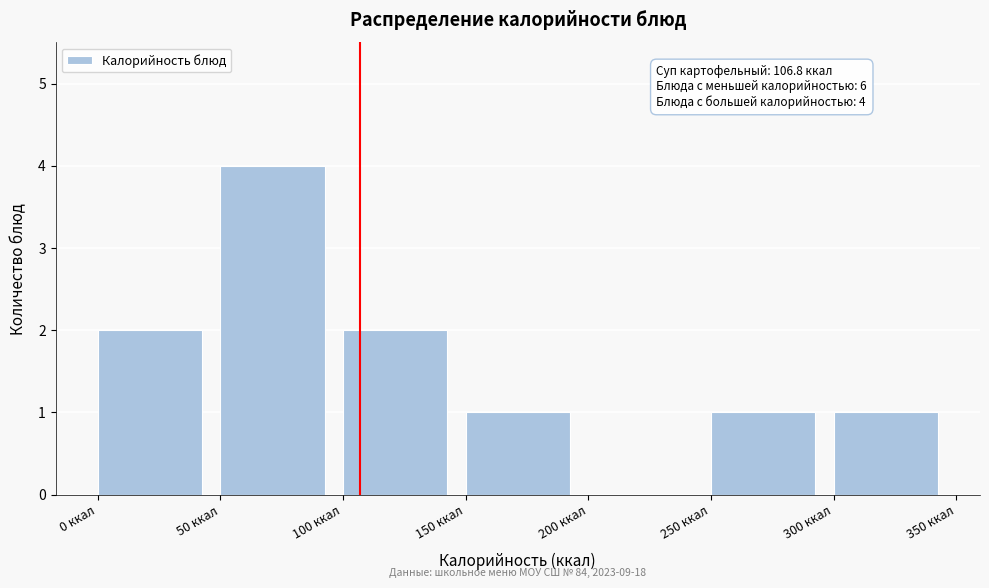

Which range on the x-axis has the tallest bar?

50 to 100